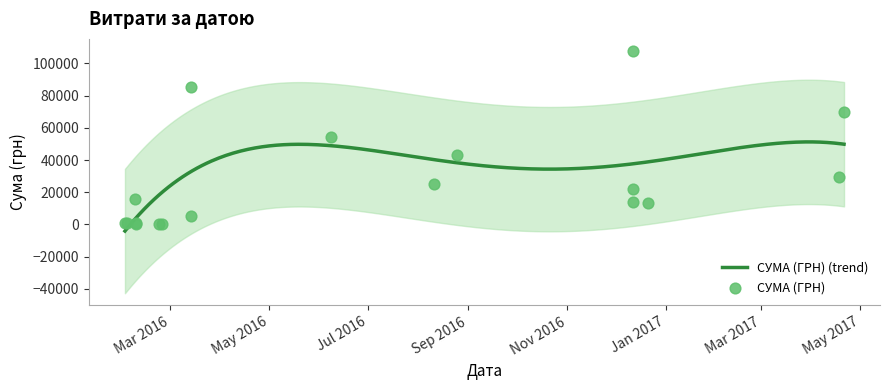

Which has a higher value, 21.04.2017 or 03.02.2016?

21.04.2017